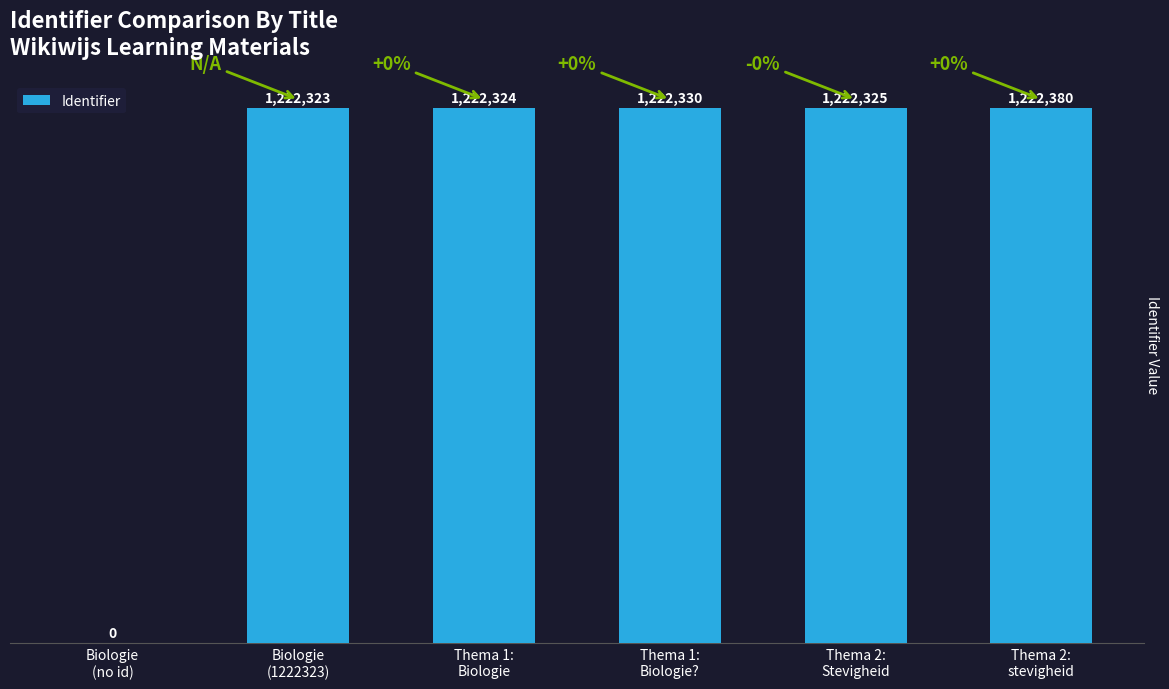

True or false: the data shows 1222325 at Thema 2:
Stevigheid.

True